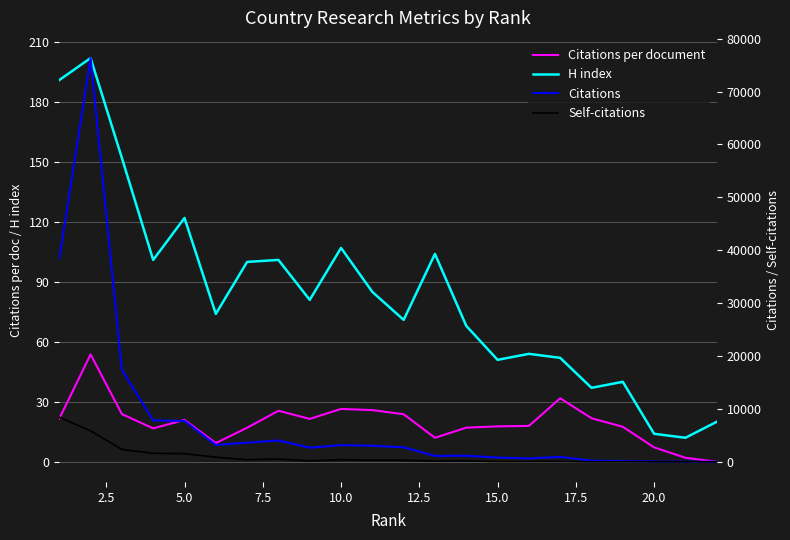

How many values in the Self-citations series are below 293?

11